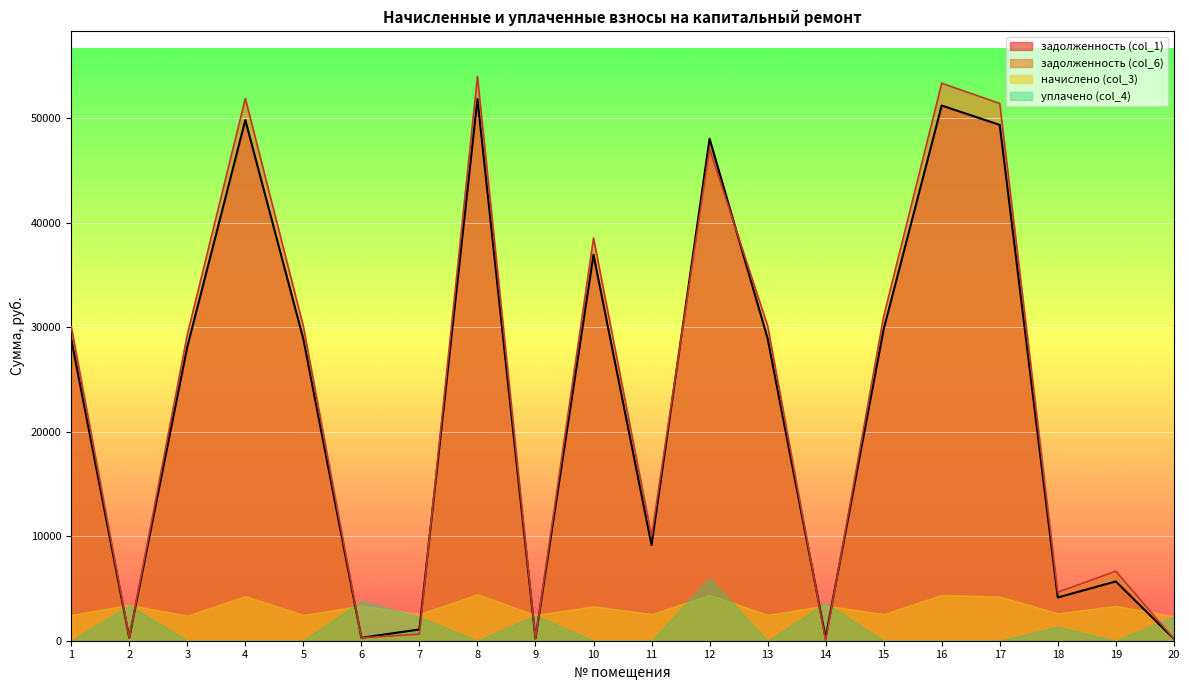

Which series has the largest total across all categories?

задолженность (col_6)